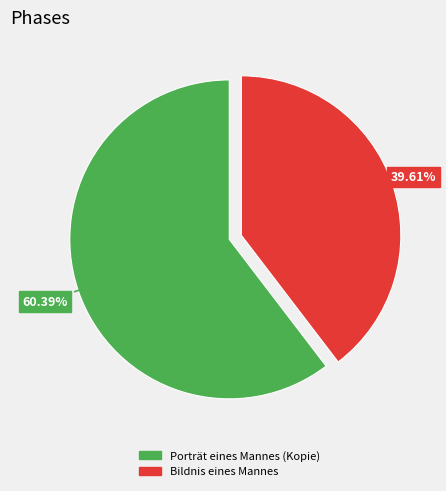

Approximately how many times larger is the value at Porträt eines Mannes (Kopie) compared to Bildnis eines Mannes?

1.5